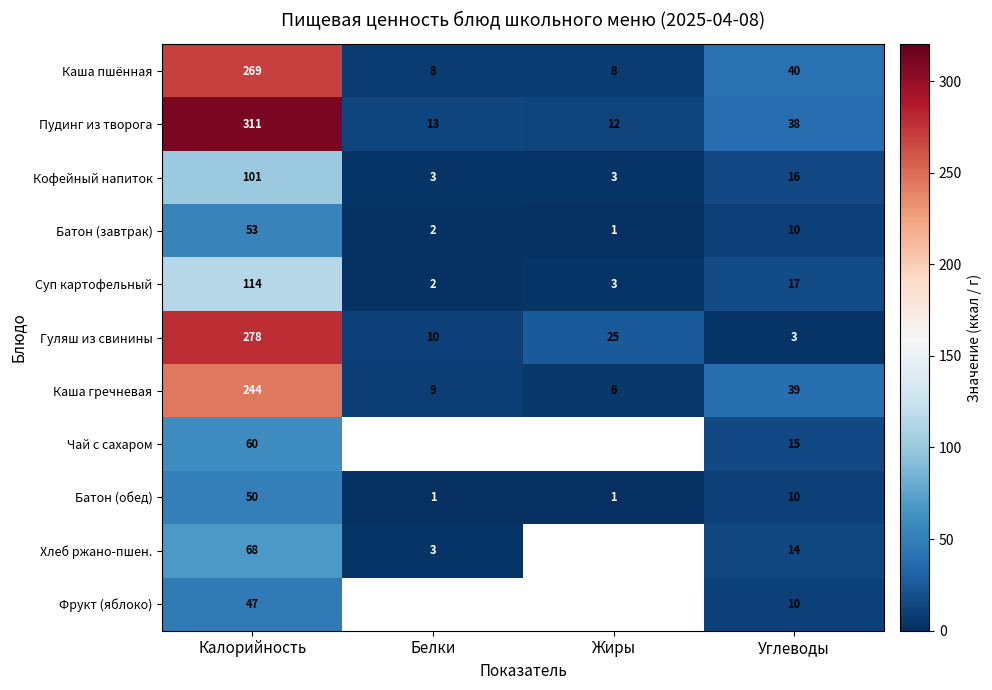

Is it true that Батон (завтрак) equals 2 at Белки?

True